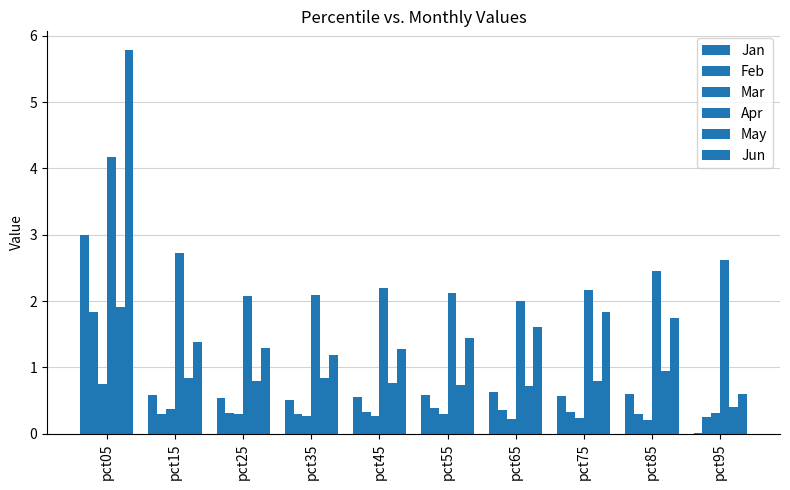

What is the maximum value shown in the chart?

5.8